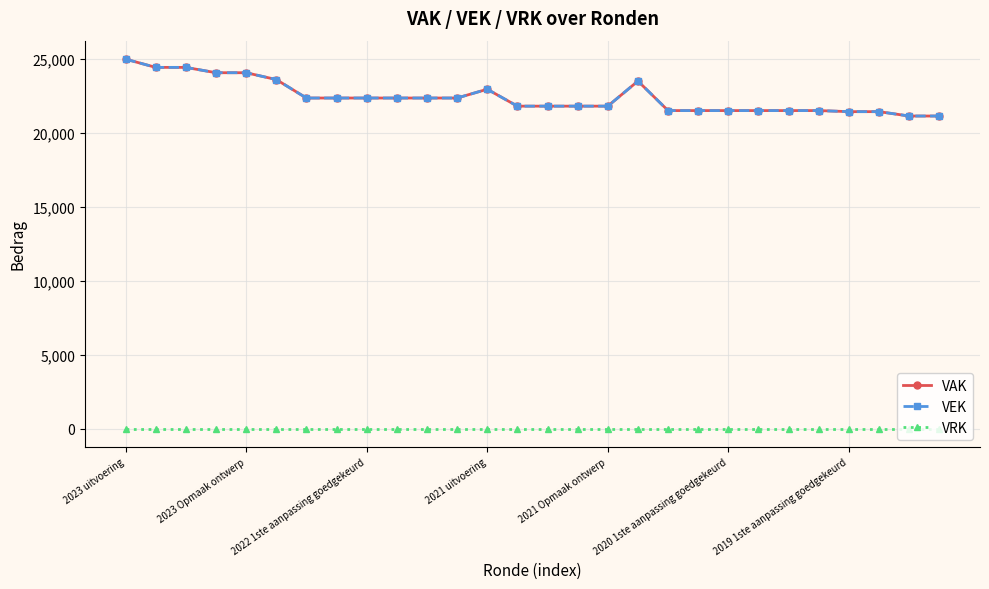

Is this an area chart (filled region under the line)?

No